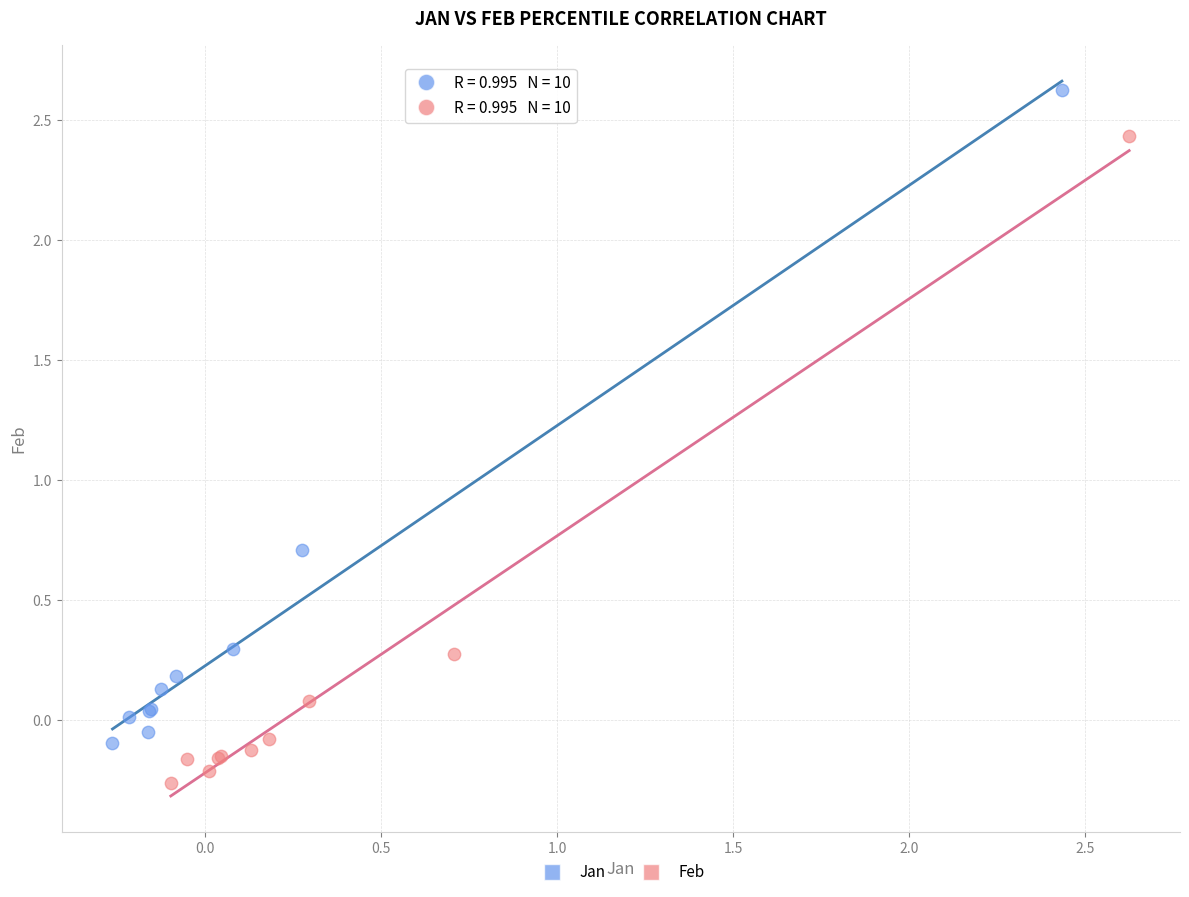

Which series contains the highest Y value?

Jan